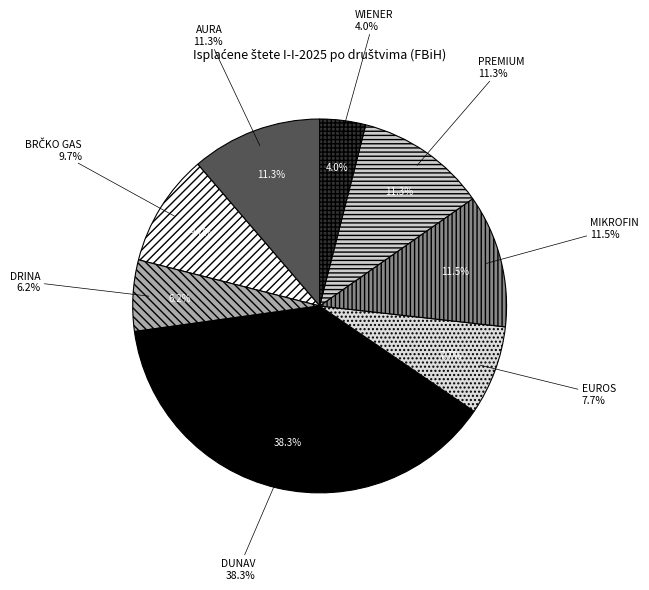

The MIKROFIN slice represents 12% of the pie. True or false?

True